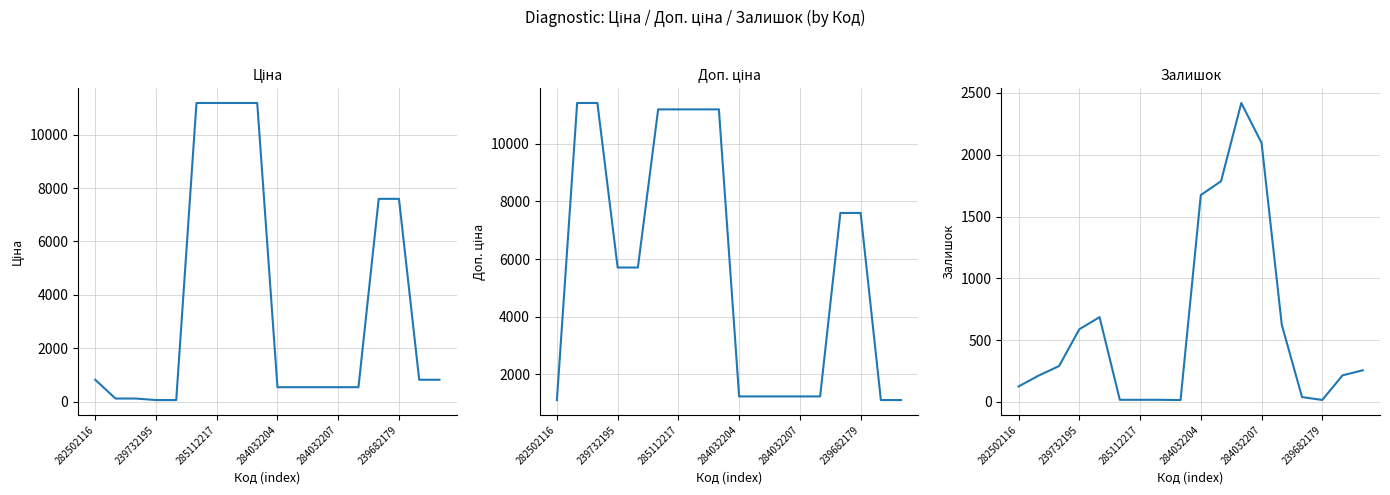

Does the chart display data point markers on the line(s)?

No